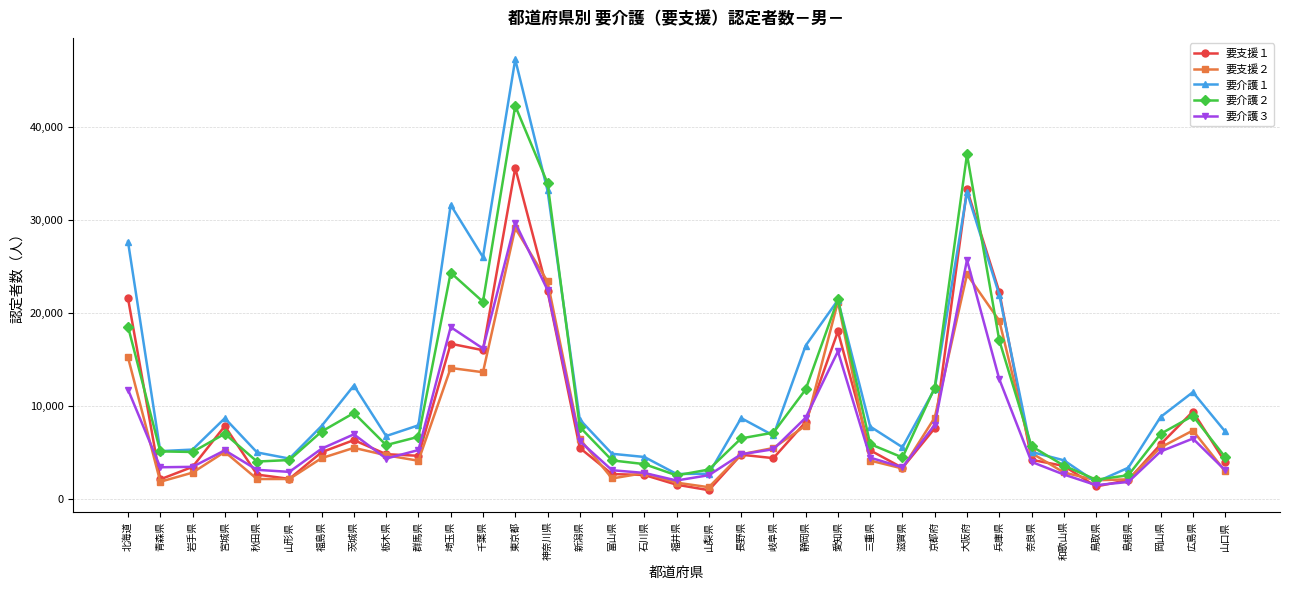

Count the number of data series in this chart.

5